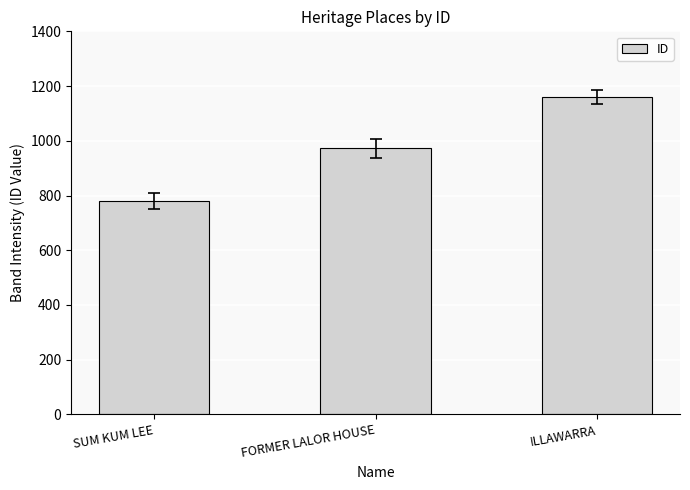

What is the value of the 1st bar from the left?

779